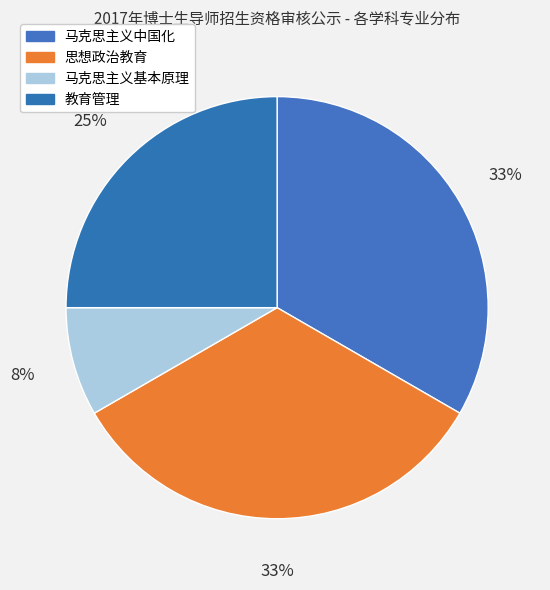

Rank the categories by value from highest to lowest.

马克思主义中国化, 思想政治教育, 教育管理, 马克思主义基本原理